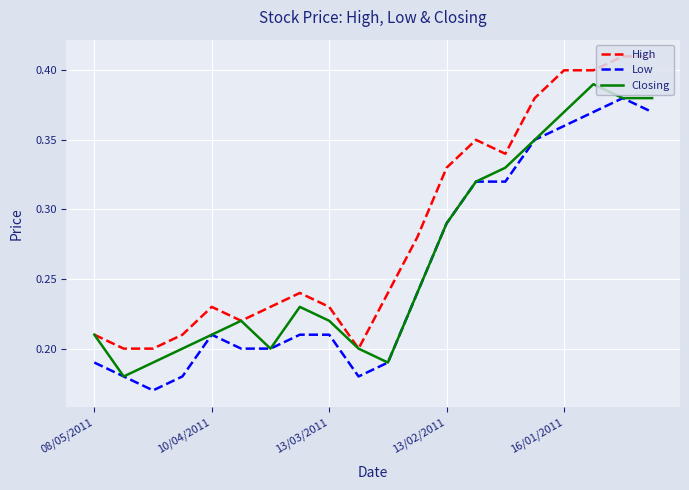

True or false: Low and High cross at least once.

False